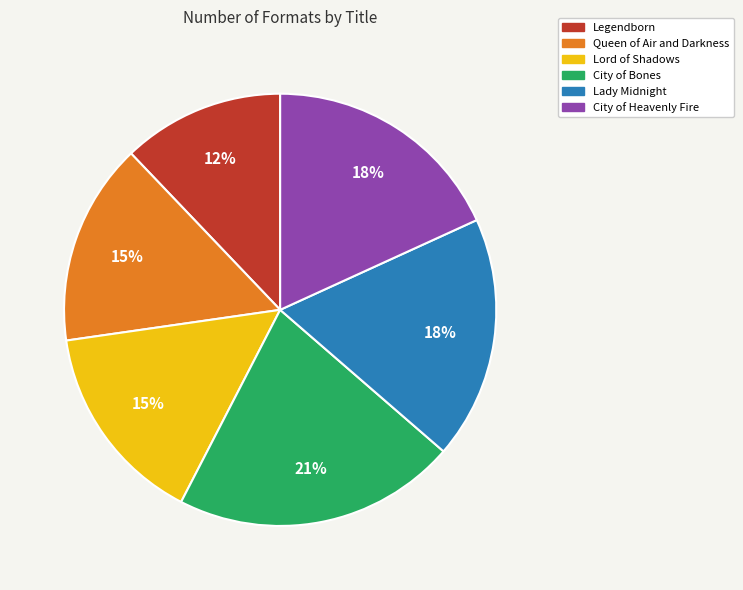

Approximately how many times larger is the value at Queen of Air and Darkness compared to Lady Midnight?

0.8